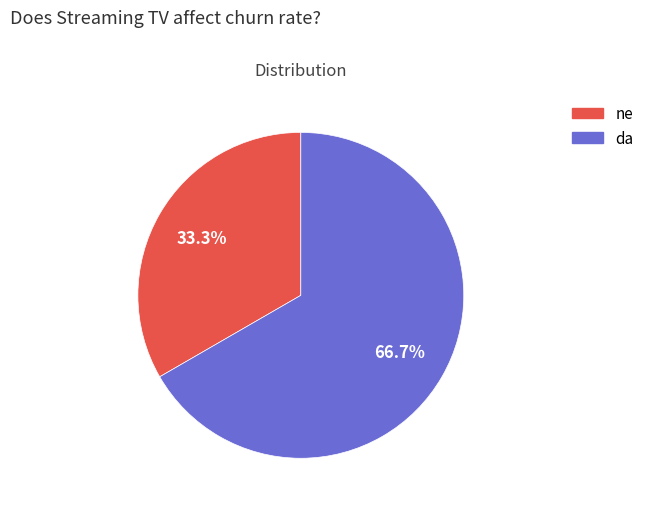

Is there a majority slice in this chart?

Yes